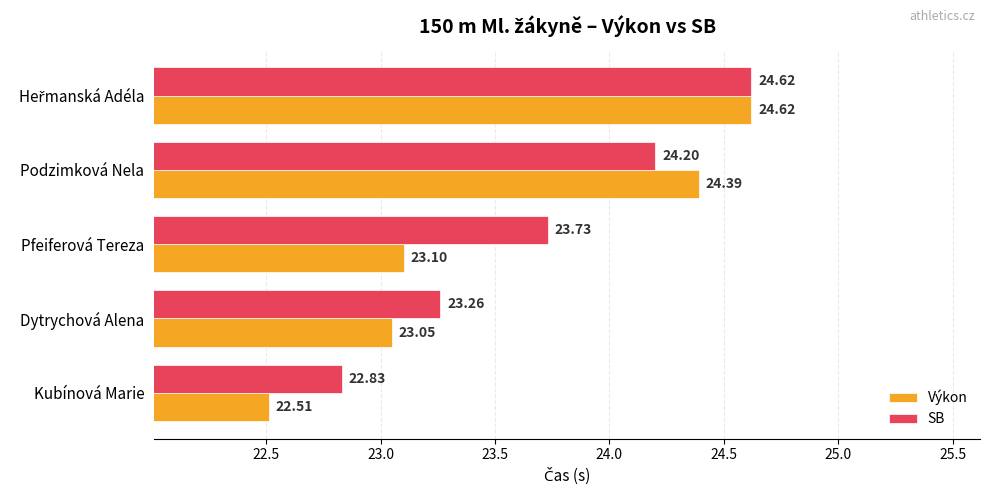

What is the minimum value for SB?

22.8